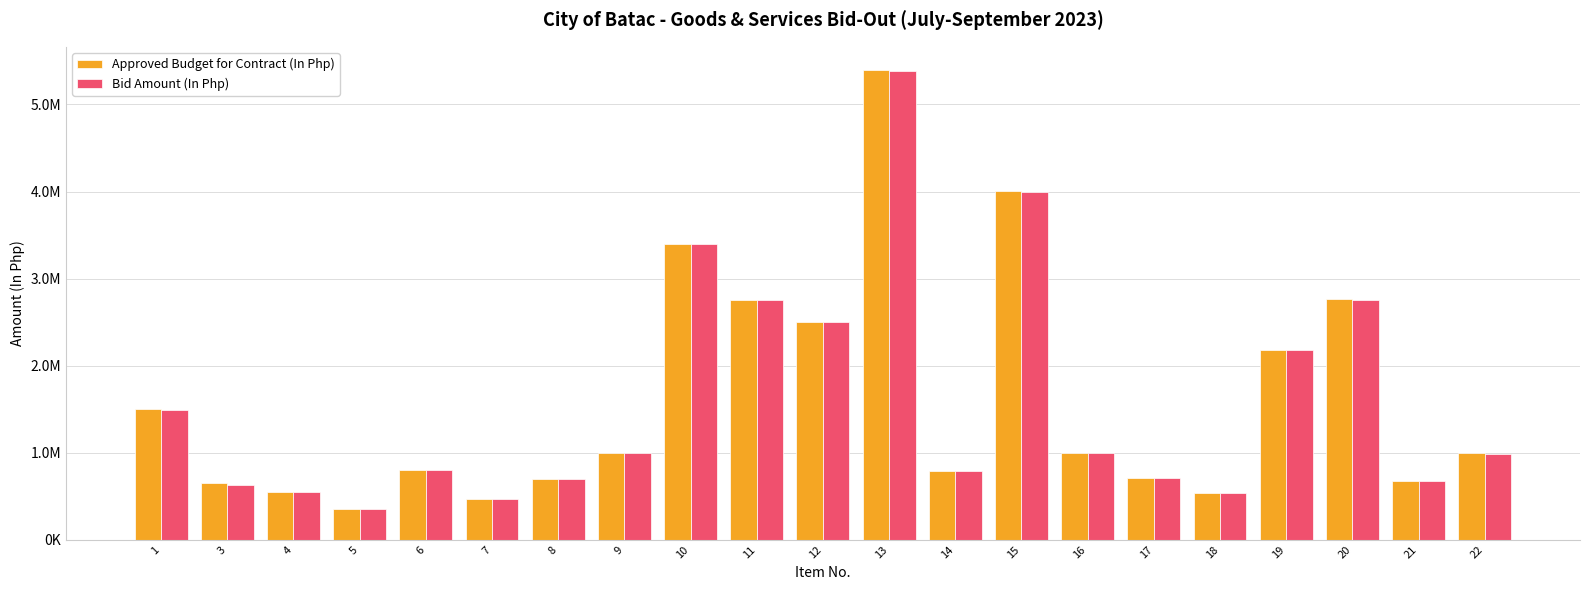

At which label is Bid Amount (In Php) closest to 2869381?

20